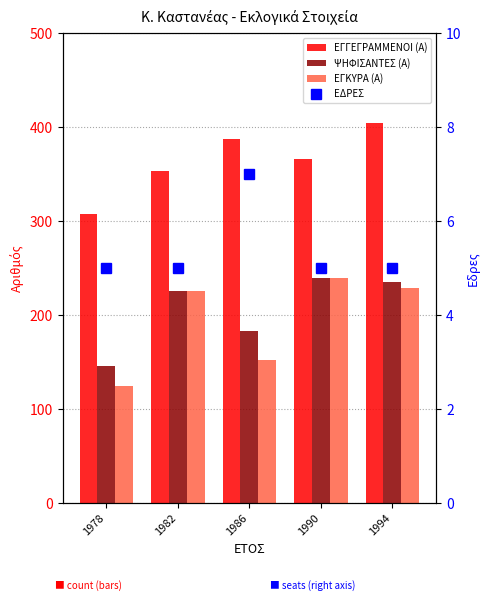

True or false: ΕΔΡΕΣ has a value of 5 at 1982.

True